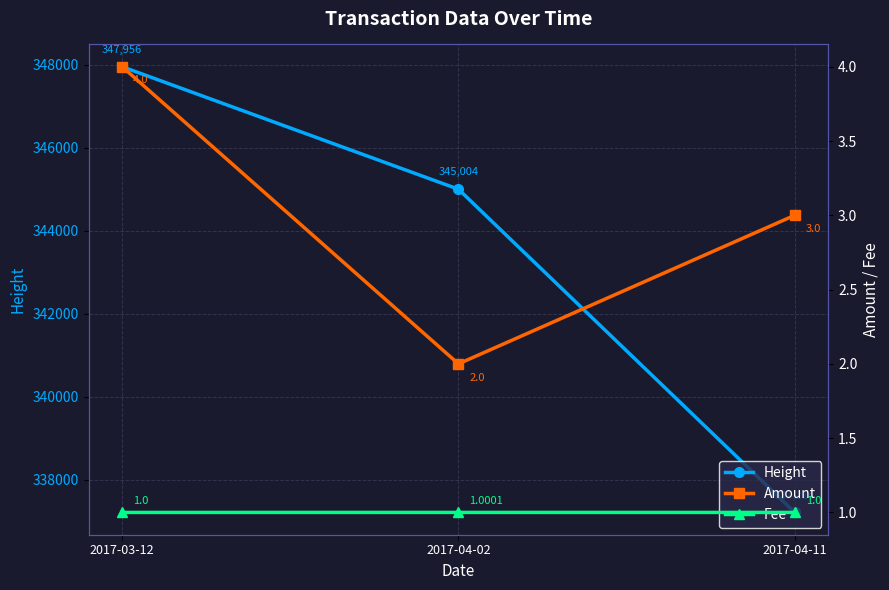

What is the smallest value displayed?

1.0